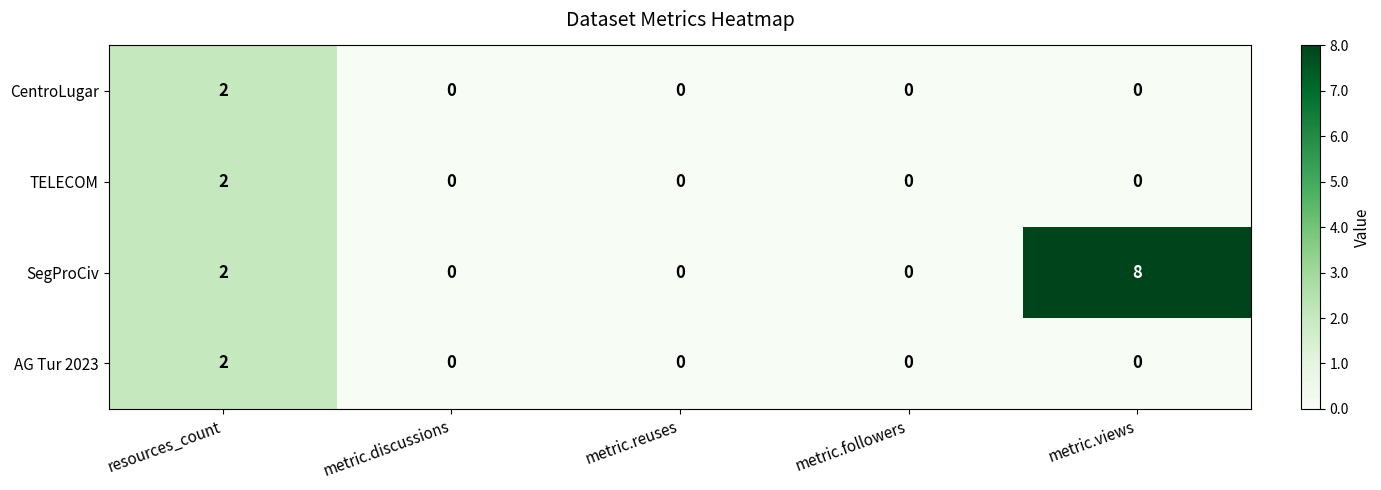

How many SegProCiv values are between 0 and 2?

4